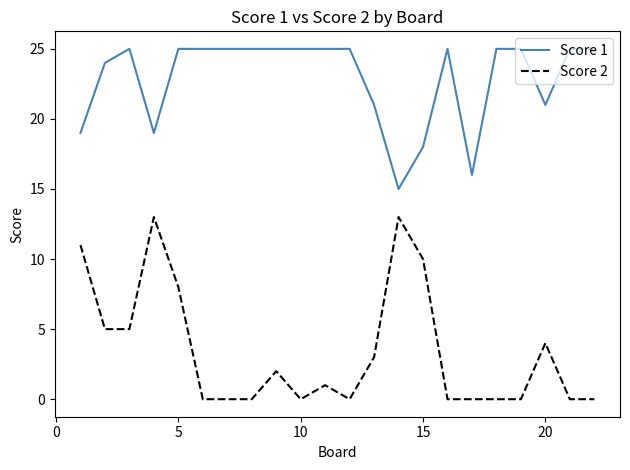

True or false: Score 2 and Score 1 intersect in this chart.

False